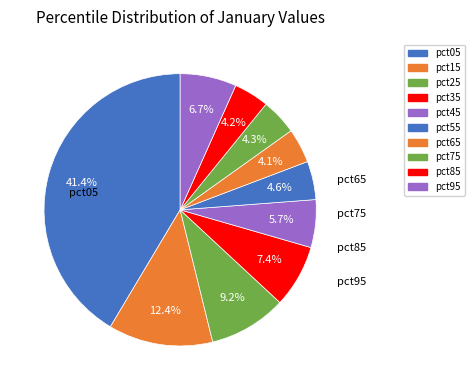

Is it true that pct05 is 41% of the pie?

True